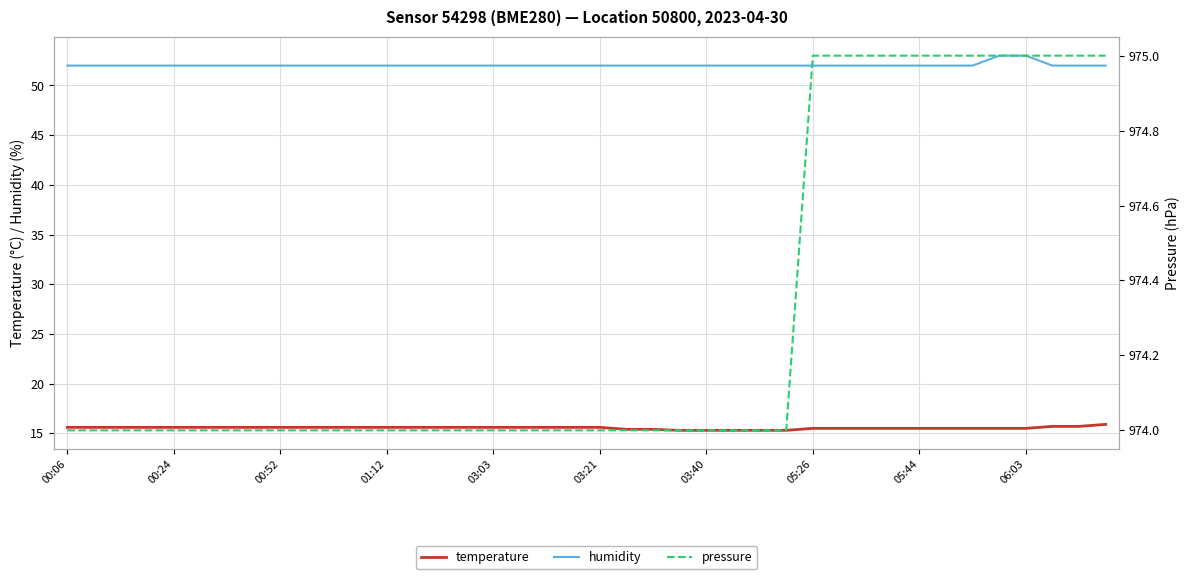

Is it true that humidity equals 52.0 at 05:26?

True